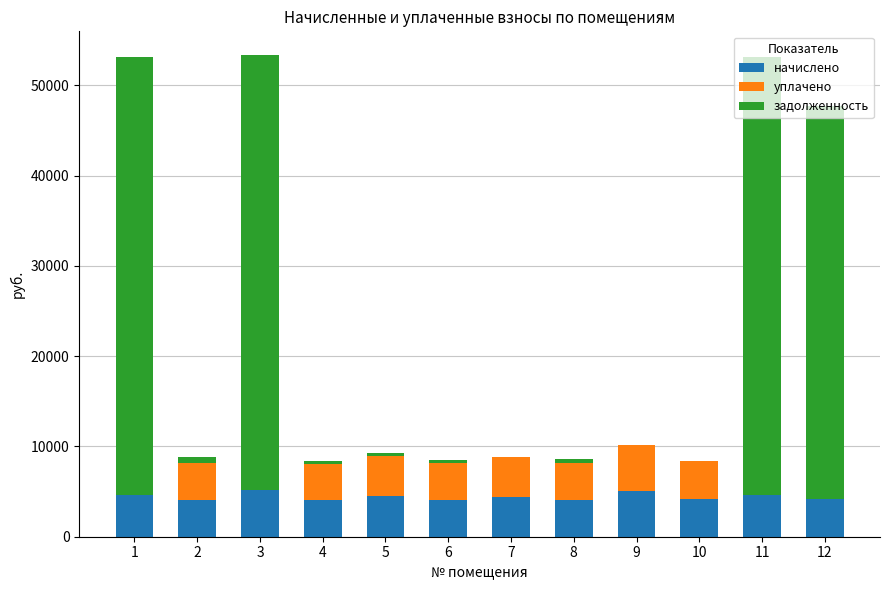

What is the total value across all series at 10?

8362.1